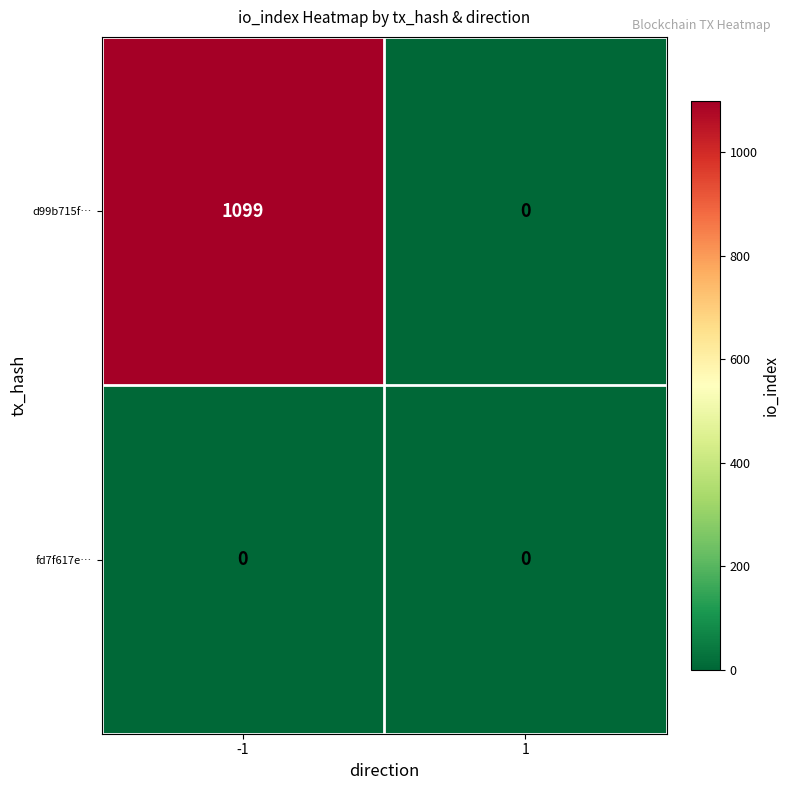

List the series in order of their peak value, lowest first.

fd7f617e…, d99b715f…